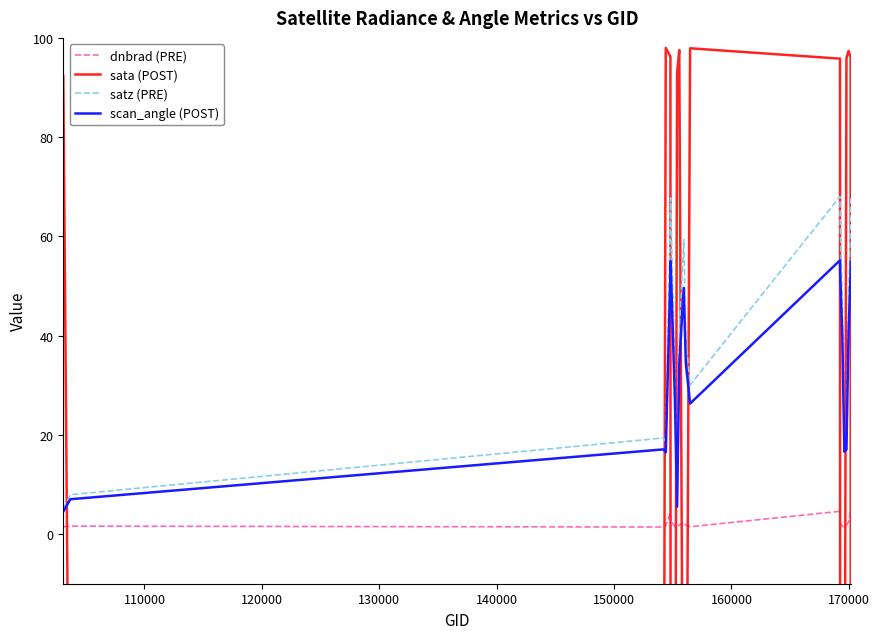

True or false: dnbrad (PRE) and satz (PRE) cross at least once.

False